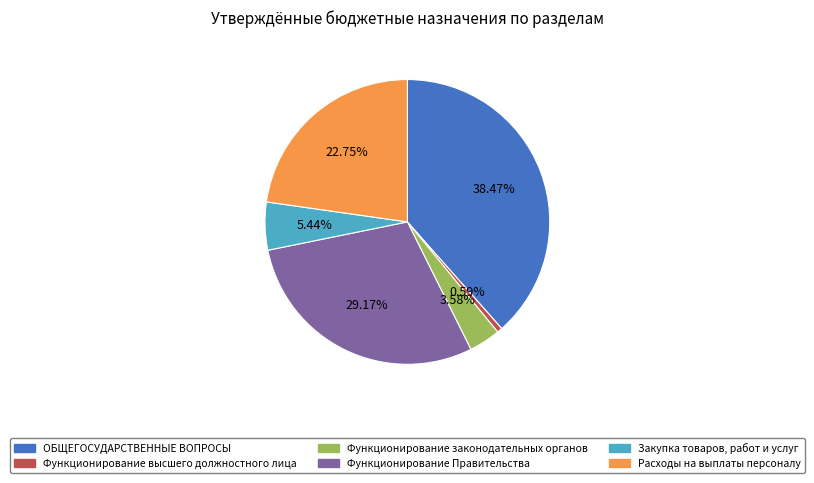

What percentage is the Закупка товаров, работ и услуг slice, to the nearest percent?

5%